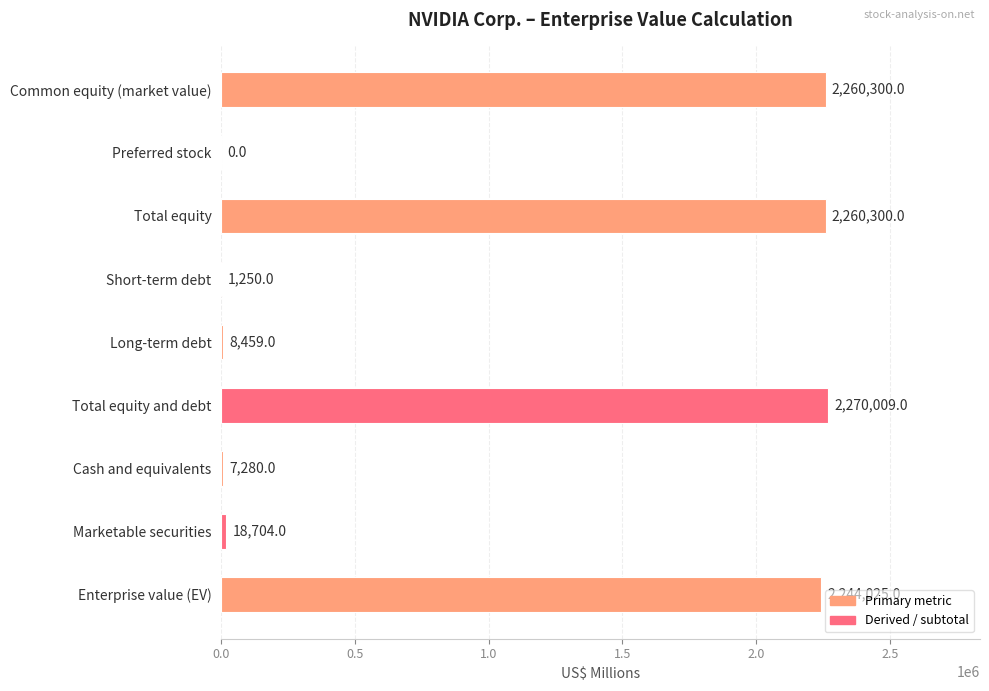

What is the greatest value displayed?

2270009